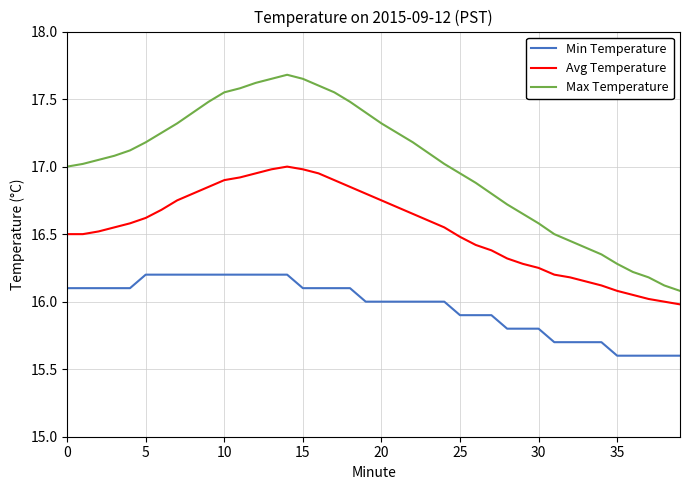

Which series has the widest spread of values?

Max Temperature